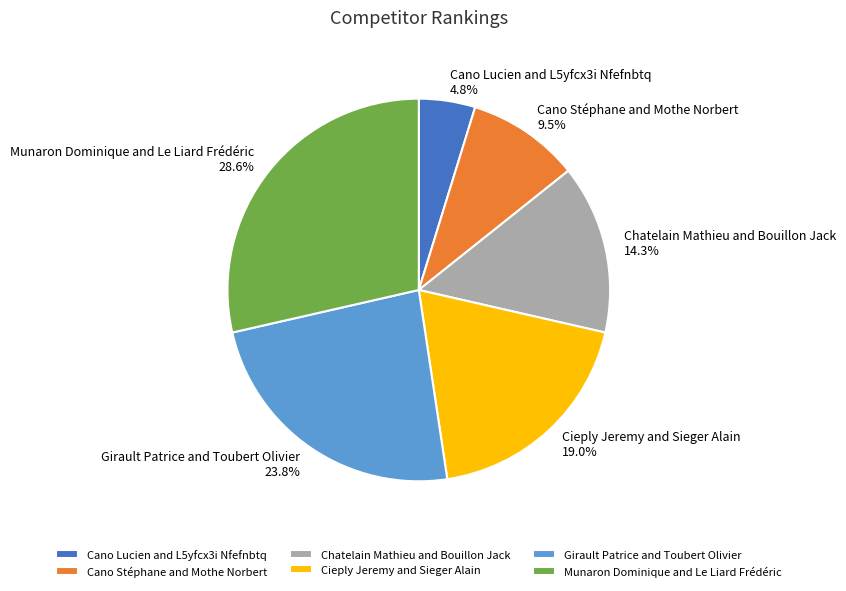

Is Girault Patrice and Toubert Olivier the majority of the pie?

No